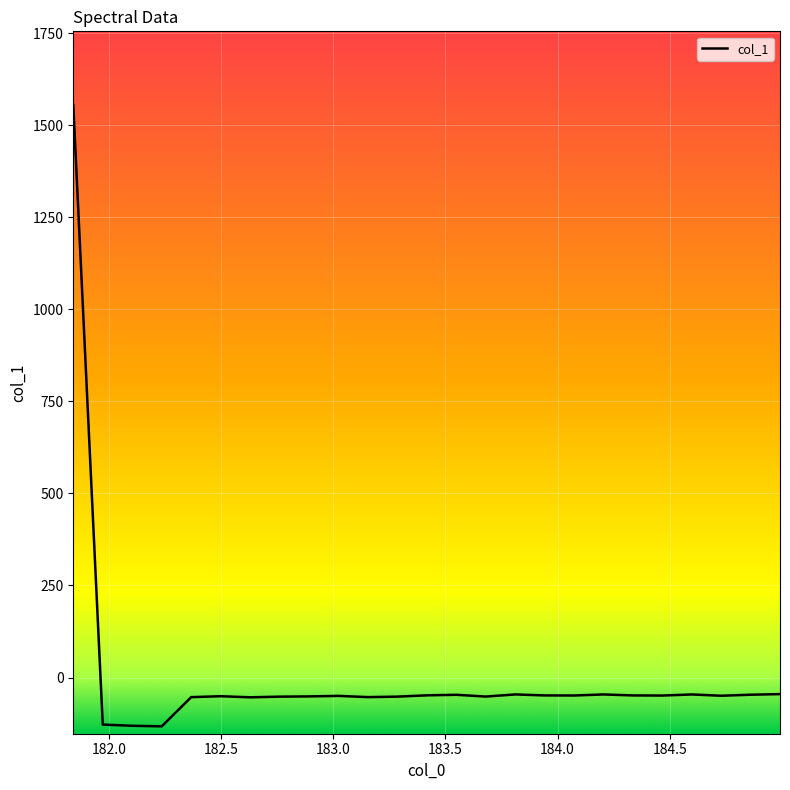

What is the greatest value displayed?

1554.5